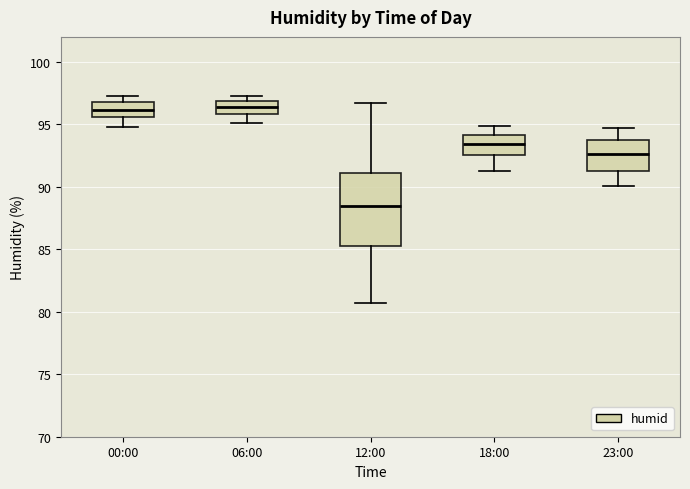

Reading left to right, read every box against the y-axis: the position of its median line, the range the box covers, and the ends of its whiskers. The values are not printed on the chart, so give them approximately, as read against the axis.

00:00: median 96.0, box 95.5 to 97.0, whiskers 95.0 to 97.5
06:00: median 96.5, box 96.0 to 97.0, whiskers 95.0 to 97.5
12:00: median 88.5, box 85.0 to 91.0, whiskers 80.5 to 96.5
18:00: median 93.5, box 92.5 to 94.0, whiskers 91.5 to 95.0
23:00: median 92.5, box 91.5 to 93.5, whiskers 90.0 to 94.5